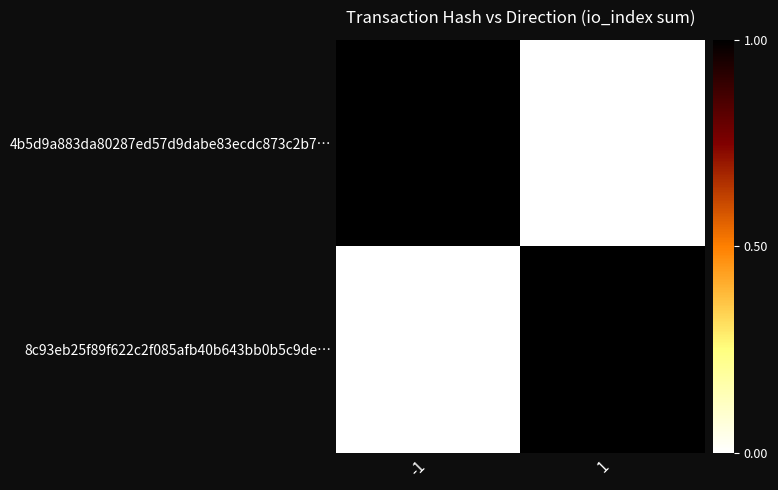

Reading left to right, list all the values displayed in this chart.

4b5d9a883da80287ed57d9dabe83ecdc873c2b7…: -1=1	1=0
8c93eb25f89f622c2f085afb40b643bb0b5c9de…: -1=0	1=1